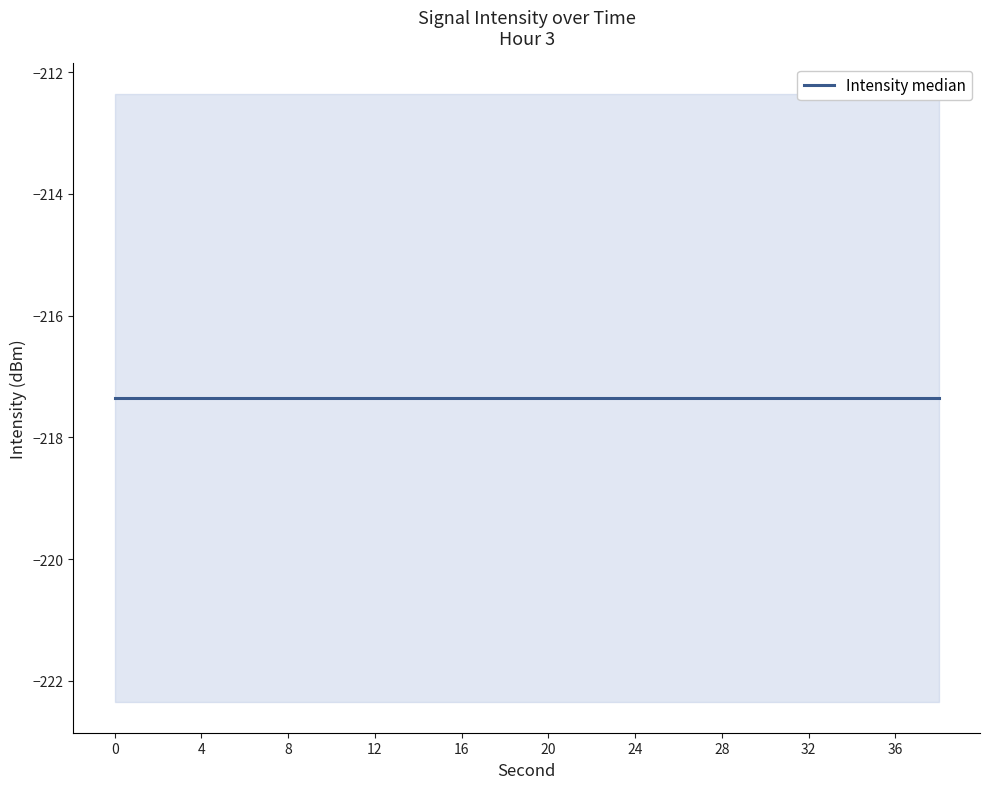

Reading right to left, what are all the values shown in this chart?

intensity(dBm): 38=-217.4	36=-217.4	34=-217.4	32=-217.4	30=-217.4	28=-217.4	26=-217.4	24=-217.4	22=-217.4	20=-217.4	18=-217.4	16=-217.4	14=-217.4	12=-217.4	10=-217.4	8=-217.4	6=-217.4	4=-217.4	2=-217.4	0=-217.4
second: 38=38.0	36=36.0	34=34.0	32=32.0	30=30.0	28=28.0	26=26.0	24=24.0	22=22.0	20=20.0	18=18.0	16=16.0	14=14.0	12=12.0	10=10.0	8=8.0	6=6.0	4=4.0	2=2.0	0=0.0
minute: 38=0.0	36=0.0	34=0.0	32=0.0	30=0.0	28=0.0	26=0.0	24=0.0	22=0.0	20=0.0	18=0.0	16=0.0	14=0.0	12=0.0	10=0.0	8=0.0	6=0.0	4=0.0	2=0.0	0=0.0